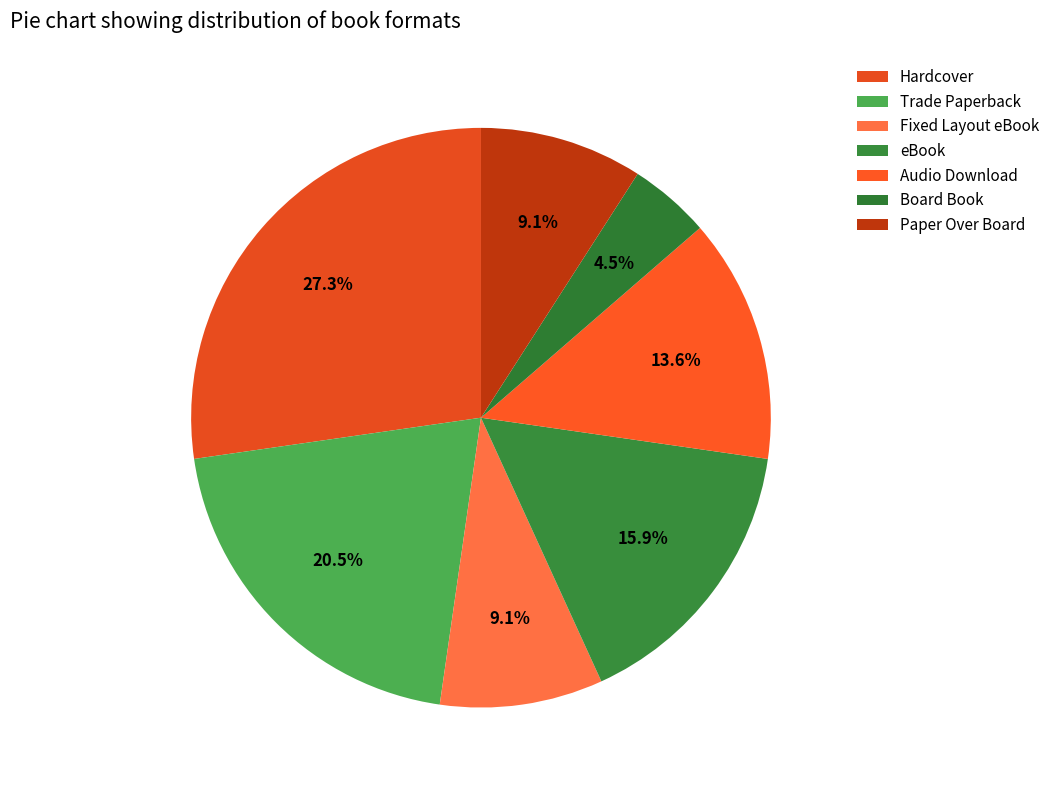

Is Trade Paperback the majority of the pie?

No